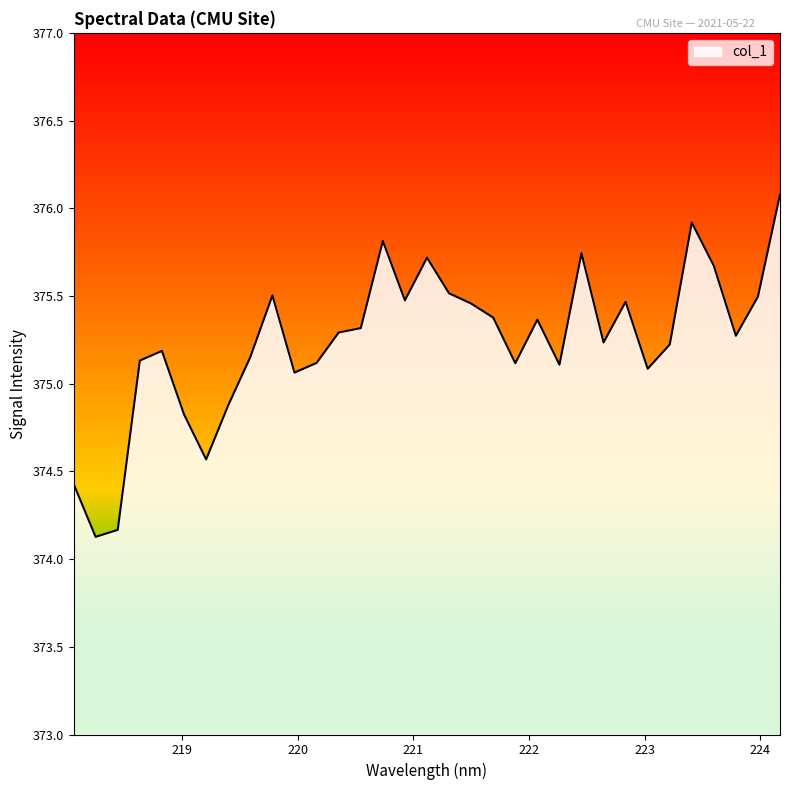

What is the difference between the maximum and minimum values?

2.0